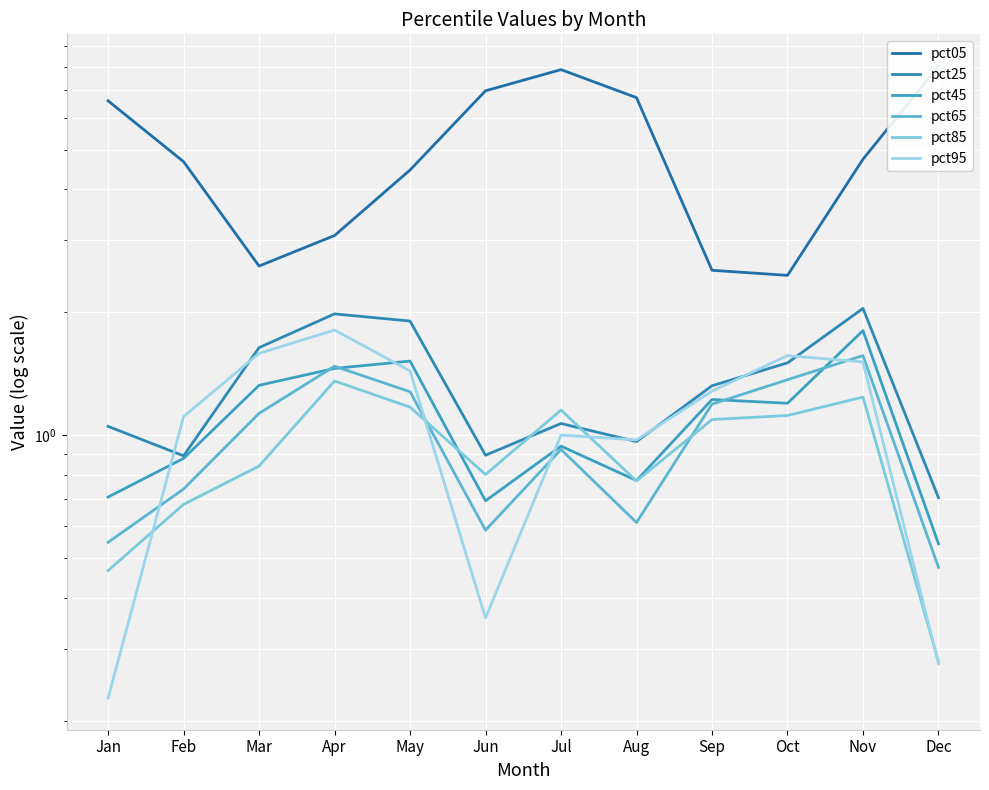

What is the difference between the pct45 values at Feb and Sep?

0.3